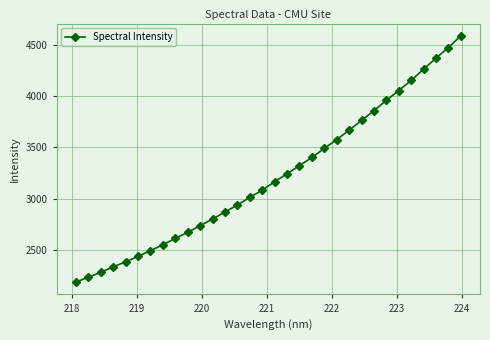

What is the value of the 18th point from the left?

3244.1